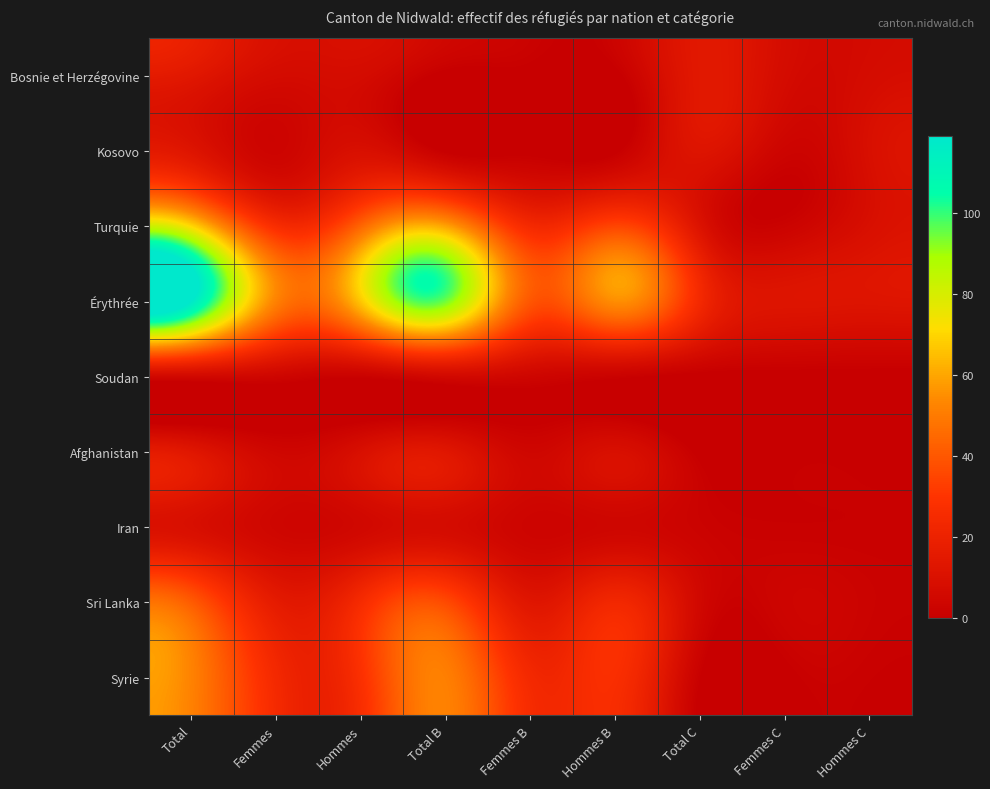

At how many categories does at least one series exceed 14?

7